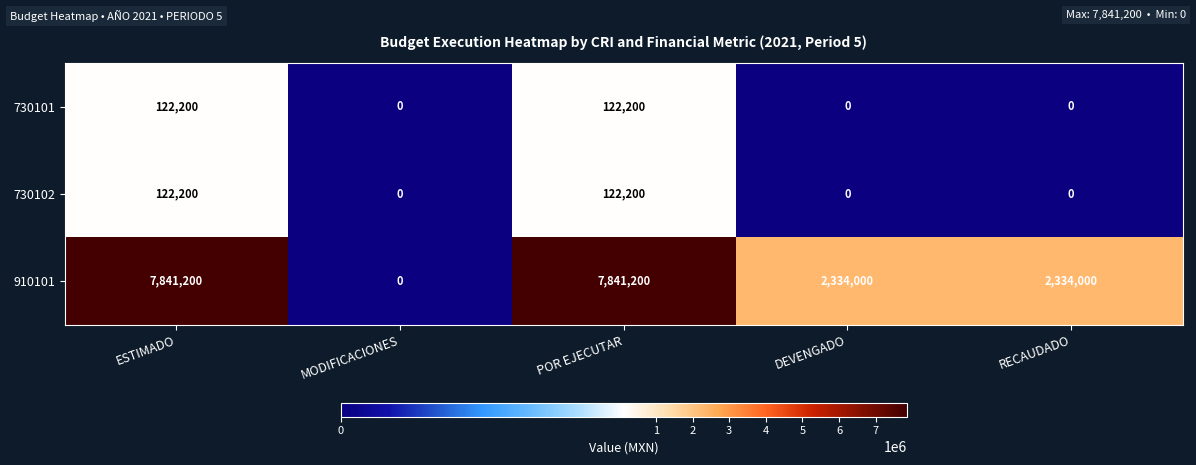

Which series has the largest range (max minus min)?

910101